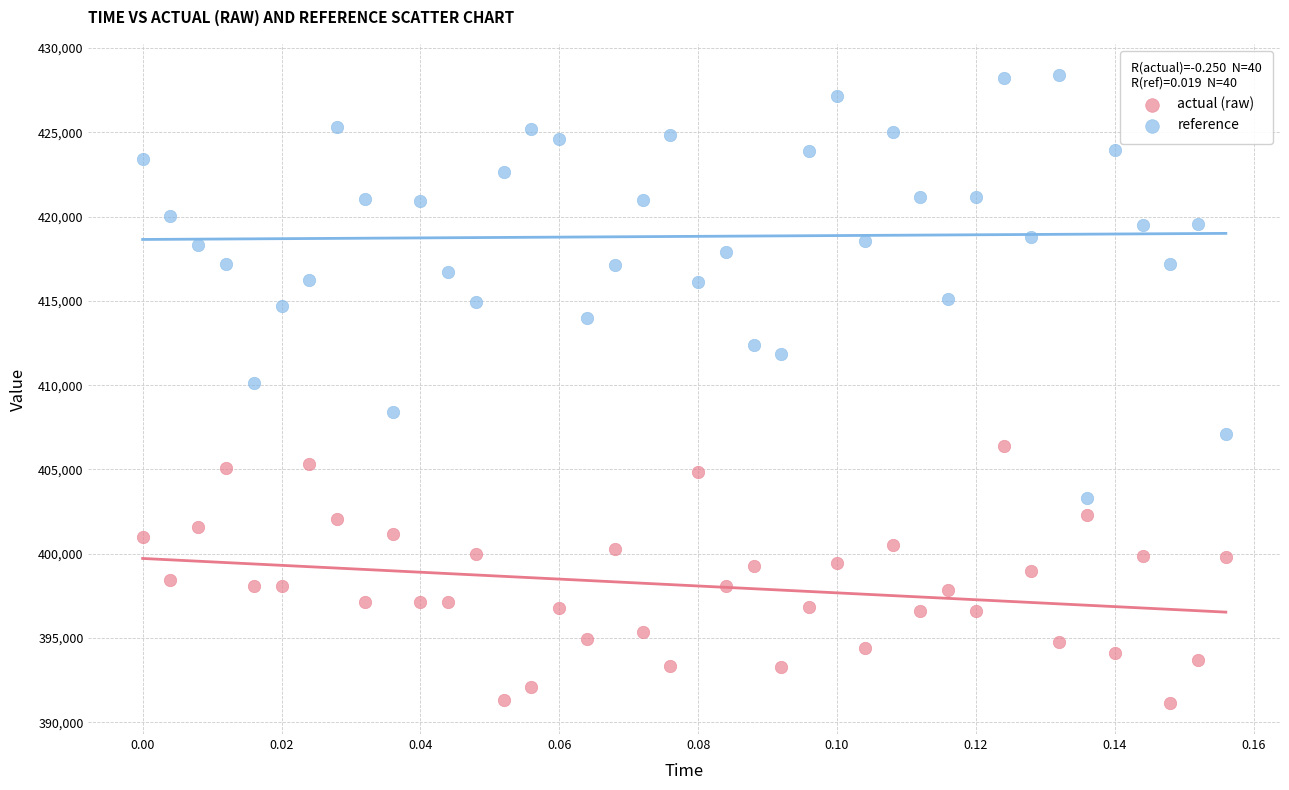

Which series contains the lowest Y value?

actual (raw)